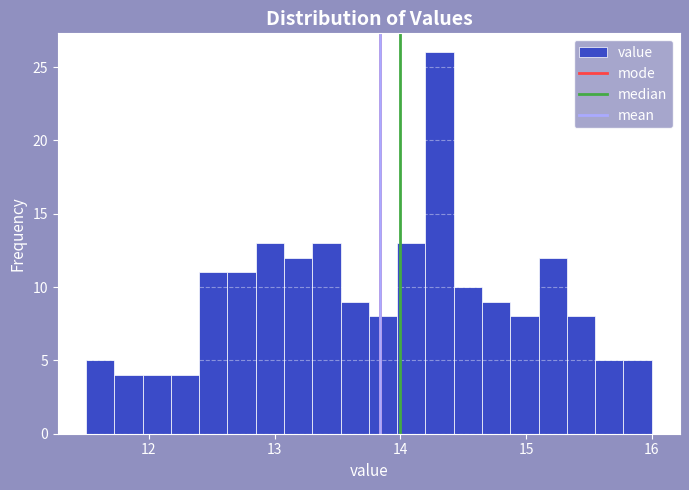

Around what value on the x-axis is the tallest bar? Give the approximate position of its centre, as read against the axis.

14.3